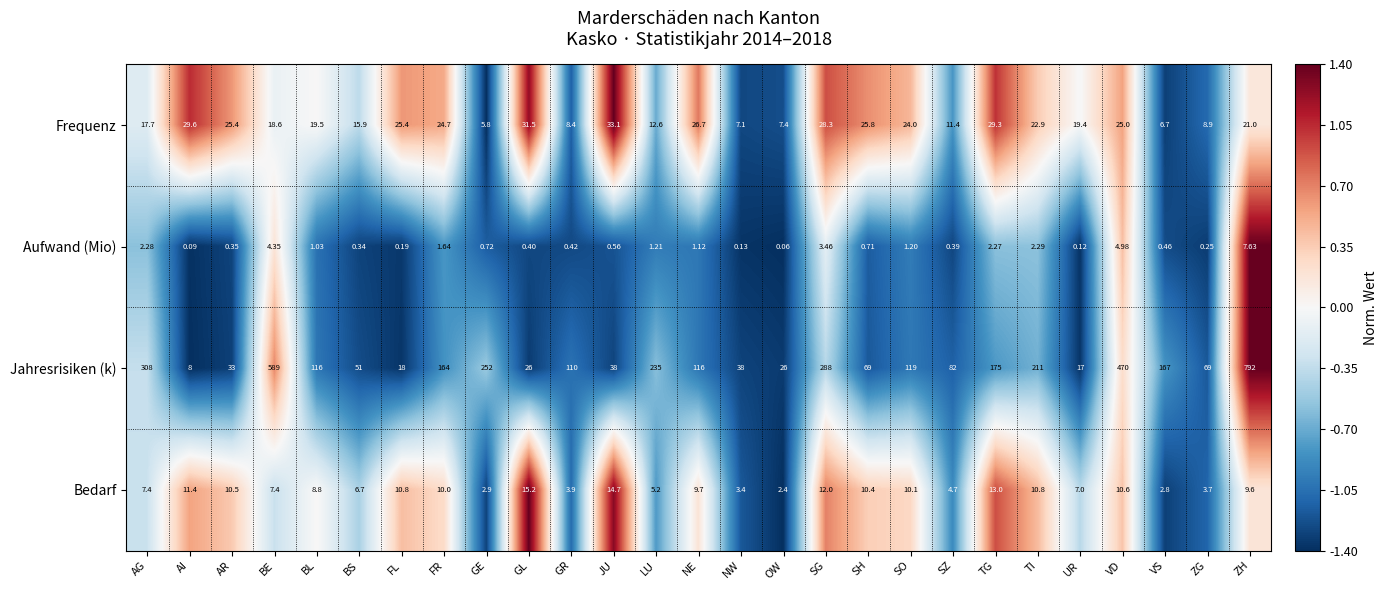

Rank the series by their maximum value, from lowest to highest.

Aufwand (Mio), Bedarf, Frequenz, Jahresrisiken (k)